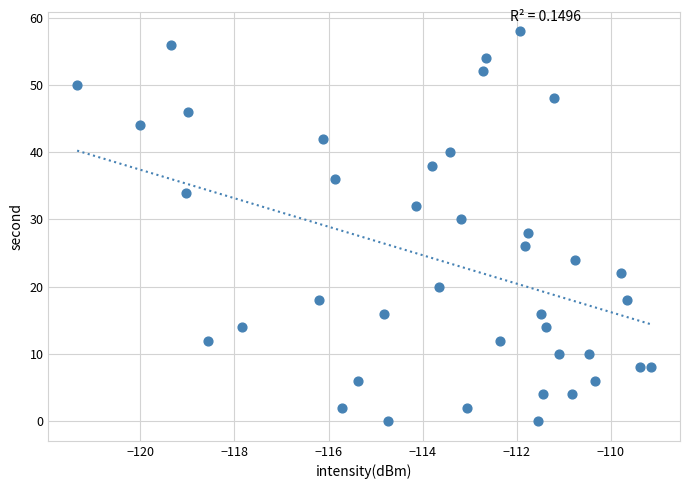

What is the range of Y values (max minus min)?

58